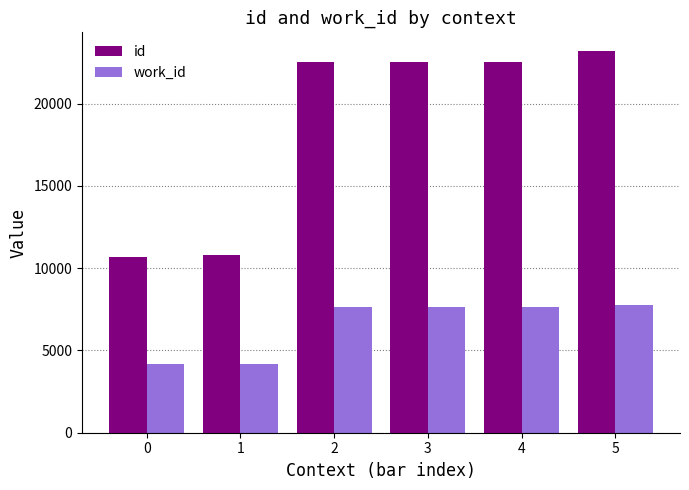

What is the difference between the maximum and minimum values in the work_id series?

3604